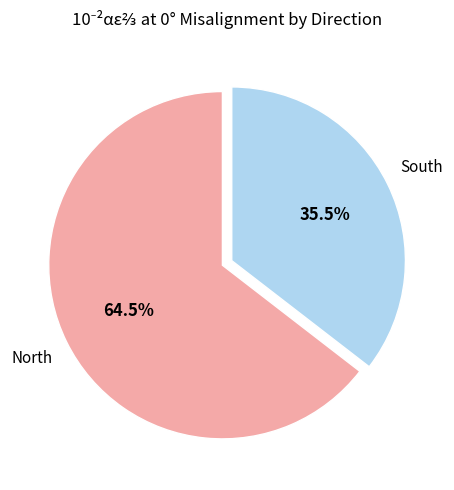

Is there a majority slice in this chart?

Yes